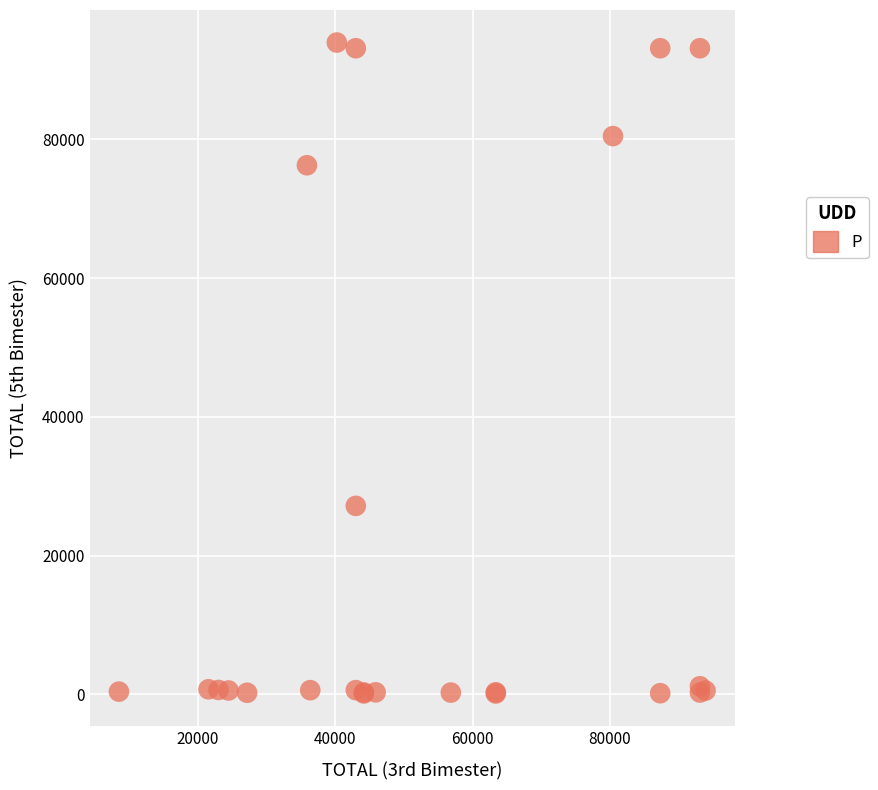

What Y value in the scatter plot is closest to 47033?

27170